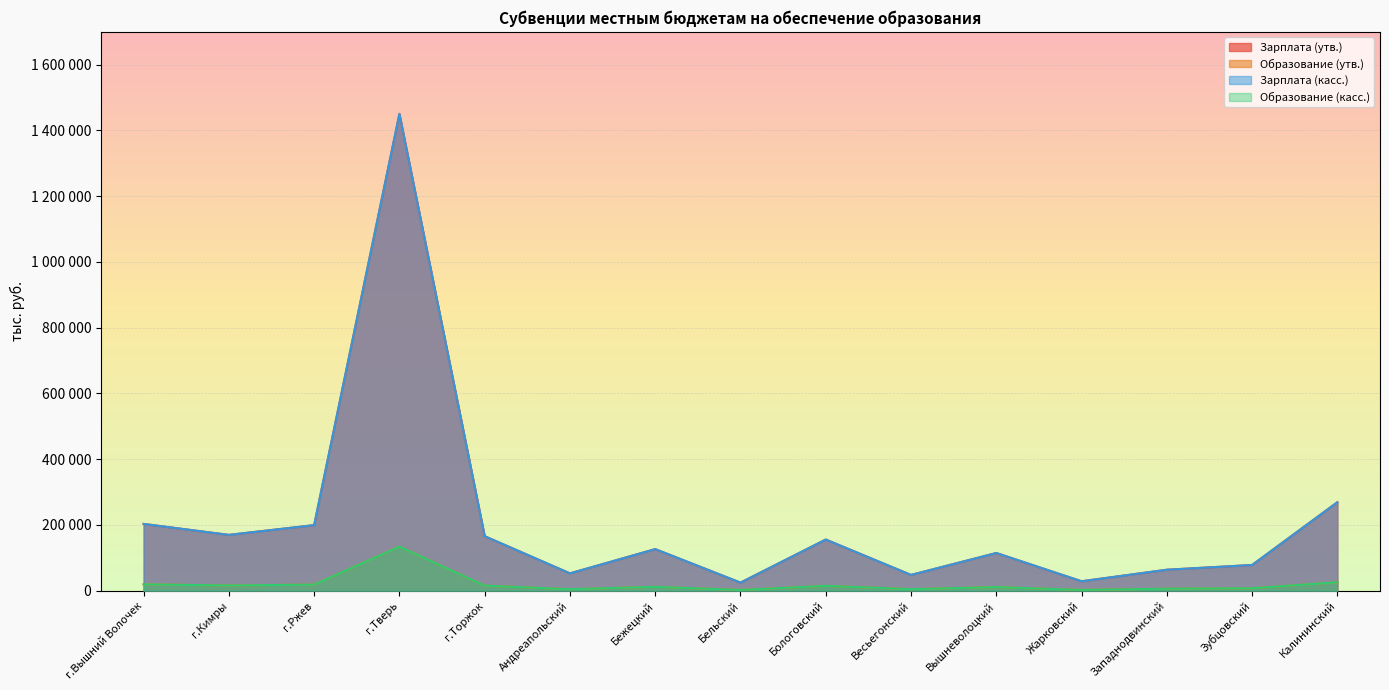

How many lines are shown in the chart?

4